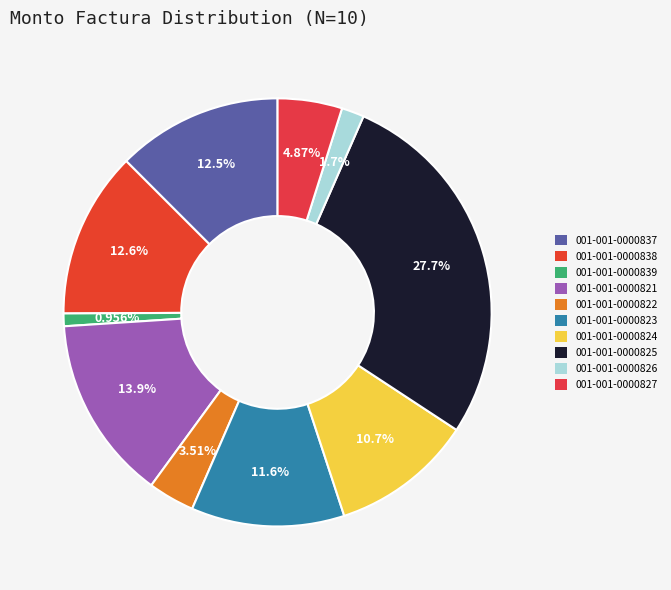

Does 001-001-0000826 account for over 50% of the chart?

No